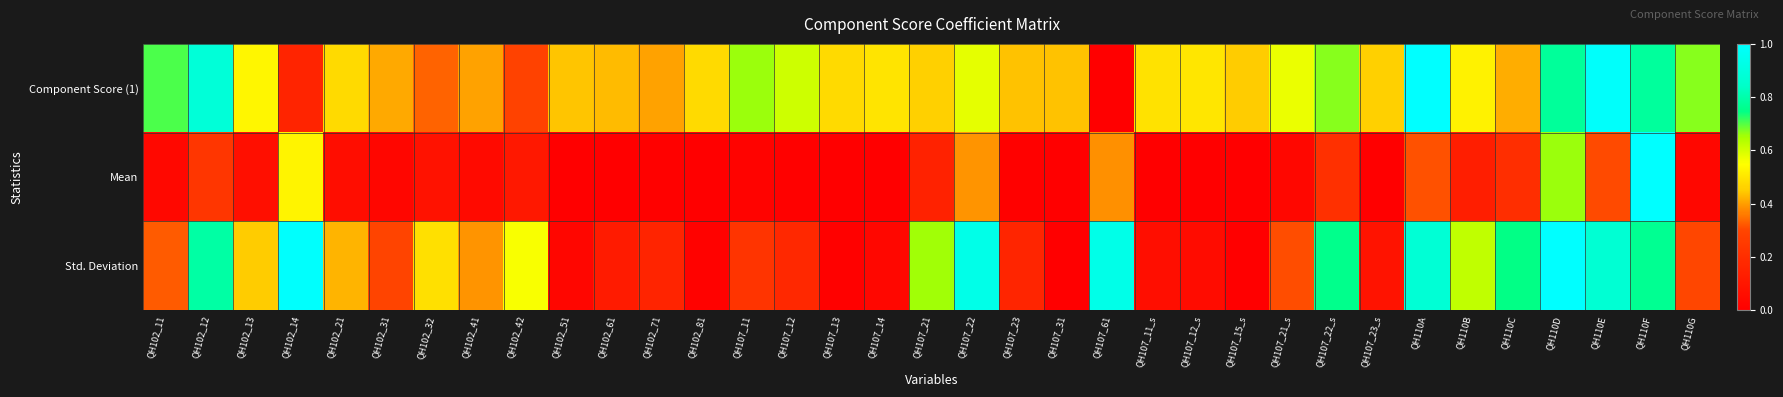

Rank the series by their average value, from lowest to highest.

Mean, Std. Deviation, Component Score (1)